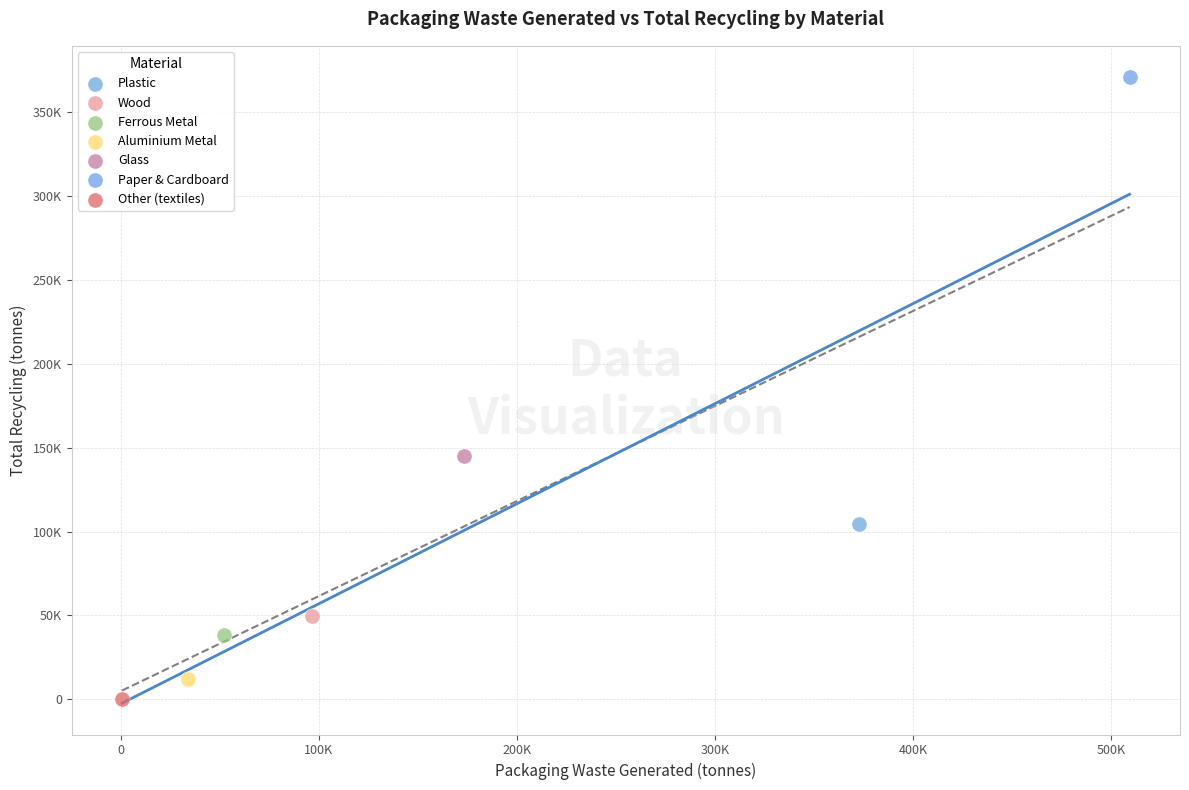

Which series reaches the maximum Y coordinate?

Paper & Cardboard